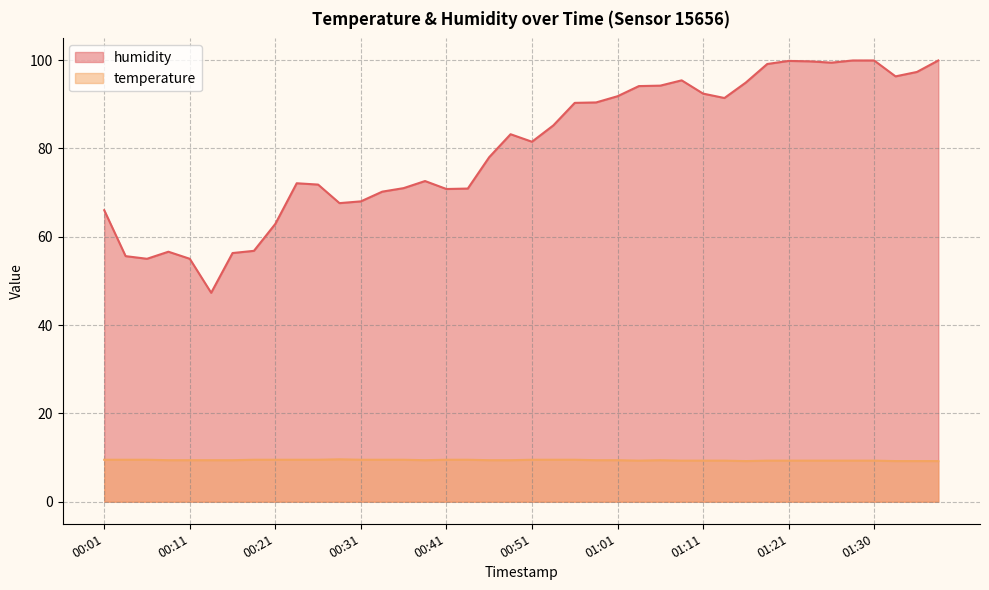

What is the value of the humidity point at the 2nd from the left?

55.6